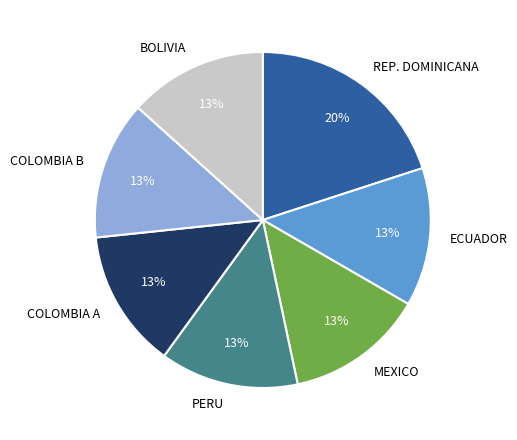

Is there a majority slice in this chart?

No